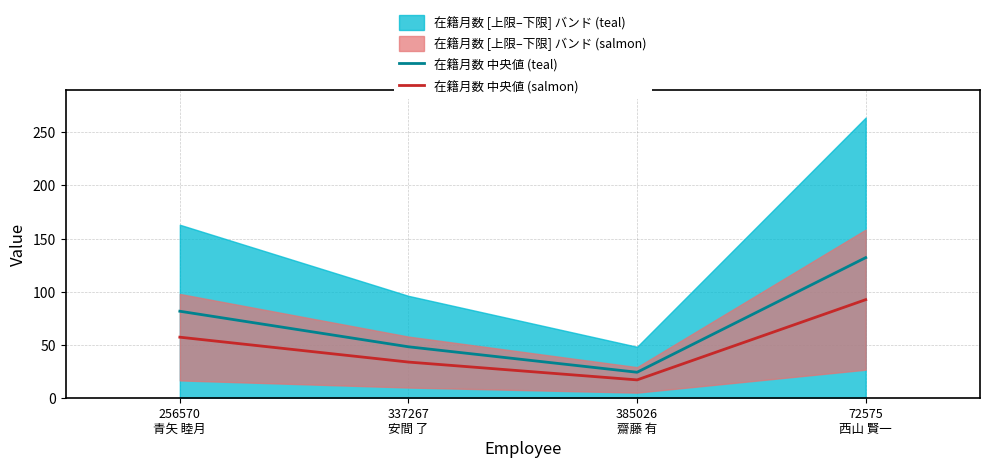

True or false: 在籍月数 中央値 (teal) has a value of 24.0 at 385026
齋藤 有.

True